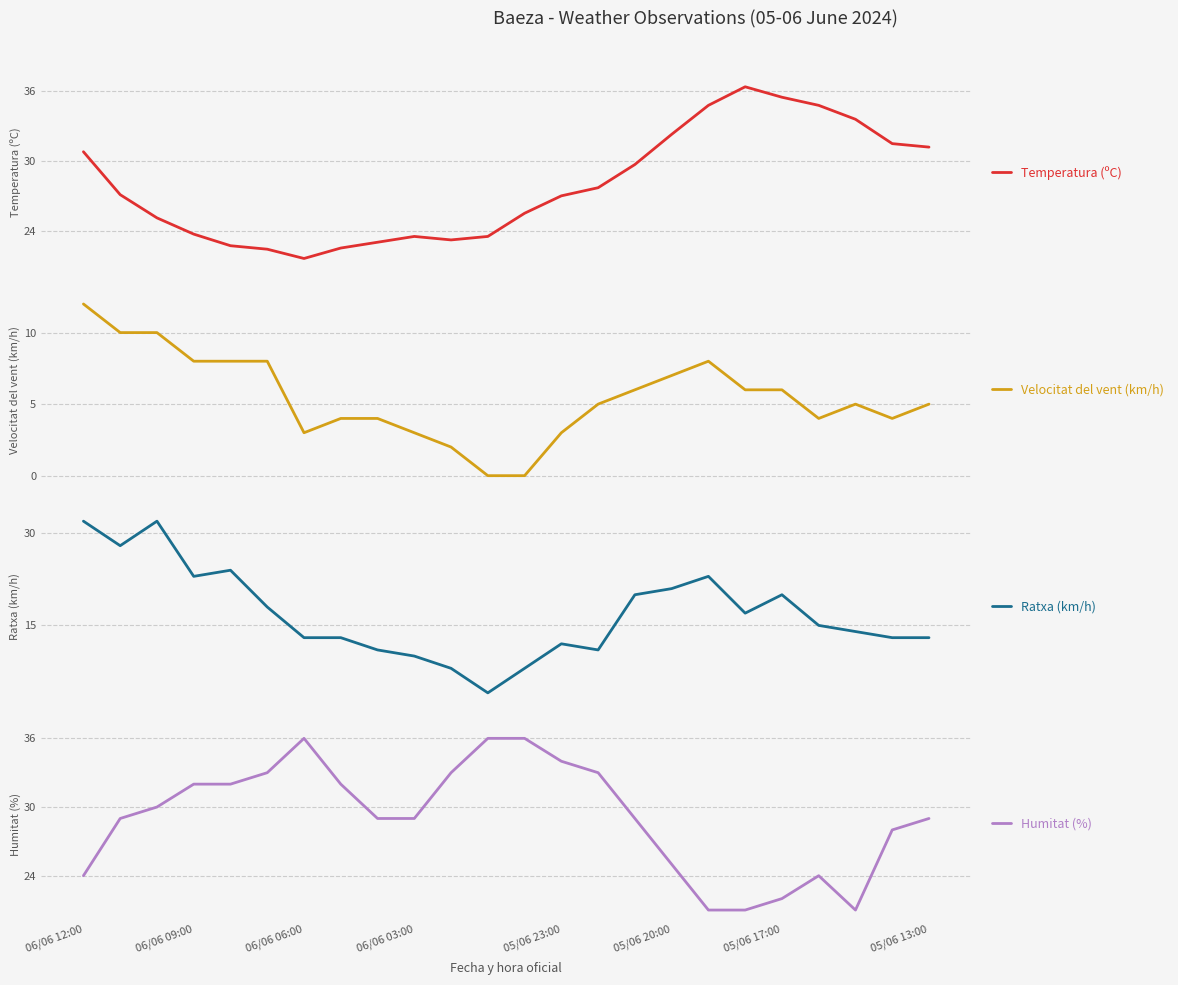

Reading right to left, list all the values displayed in this chart.

Temperatura (ºC): 31.2	31.5	33.6	34.8	35.5	36.4	34.8	32.3	29.7	27.7	27.0	25.5	23.5	23.2	23.5	23.0	22.5	21.6	22.4	22.7	23.7	25.1	27.1	30.8
Velocitat del vent (km/h): 5.0	4.0	5.0	4.0	6.0	6.0	8.0	7.0	6.0	5.0	3.0	0.0	0.0	2.0	3.0	4.0	4.0	3.0	8.0	8.0	8.0	10.0	10.0	12.0
Ratxa (km/h): 13.0	13.0	14.0	15.0	20.0	17.0	23.0	21.0	20.0	11.0	12.0	8.0	4.0	8.0	10.0	11.0	13.0	13.0	18.0	24.0	23.0	32.0	28.0	32.0
Humitat (%): 29.0	28.0	21.0	24.0	22.0	21.0	21.0	25.0	29.0	33.0	34.0	36.0	36.0	33.0	29.0	29.0	32.0	36.0	33.0	32.0	32.0	30.0	29.0	24.0